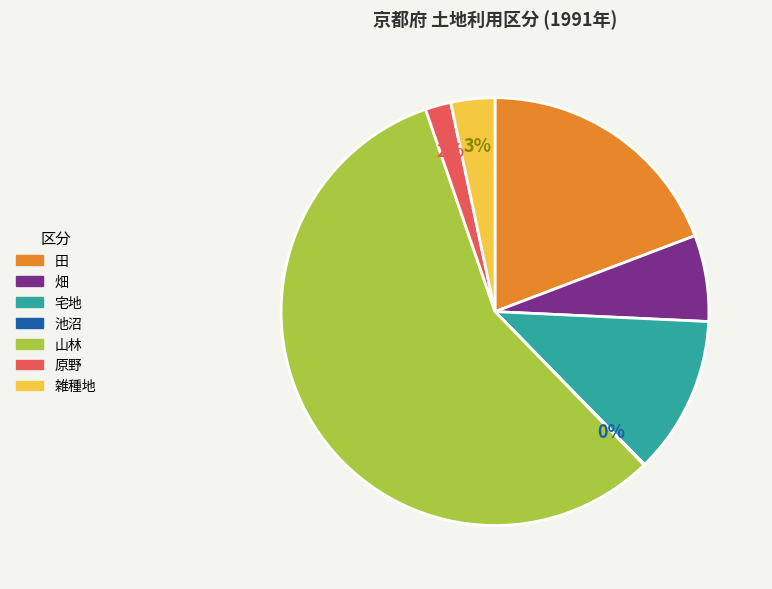

To the nearest percent, what is the average slice percentage?

14%